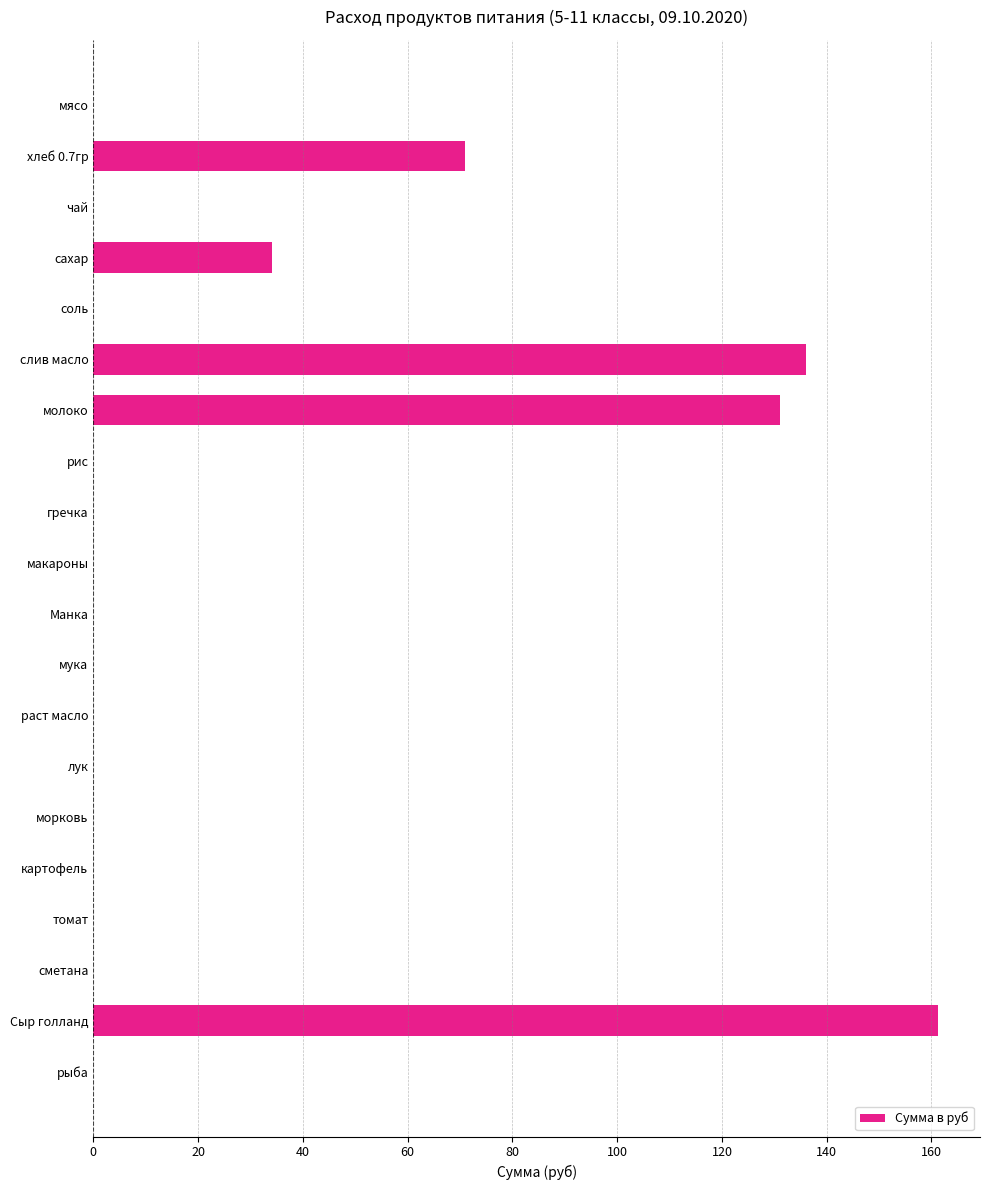

Which label corresponds to the largest value in the chart?

Сыр голланд